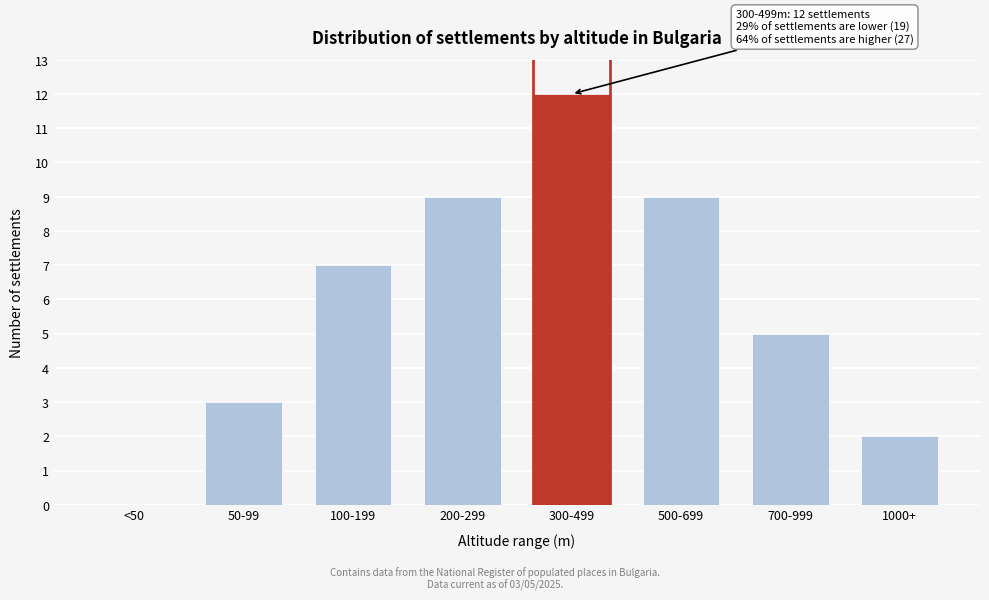

Reading left to right, list all the values displayed in this chart.

<50=0	50-99=3	100-199=7	200-299=9	300-499=12	500-699=9	700-999=5	1000+=2